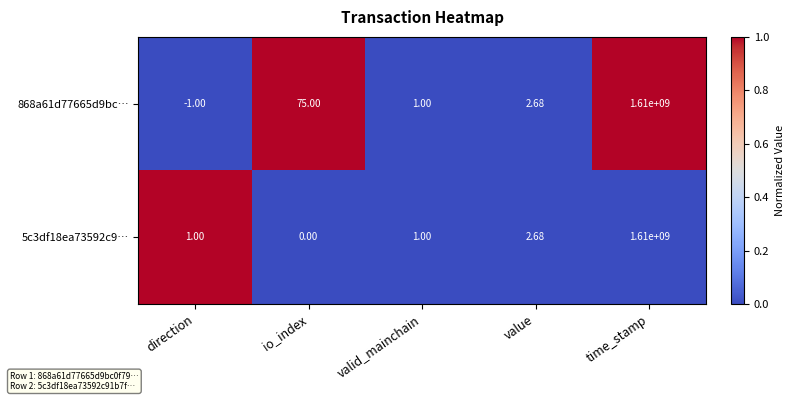

Is the value of 868a61d77665d9bc… at valid_mainchain greater than the value of 5c3df18ea73592c9… at time_stamp?

No